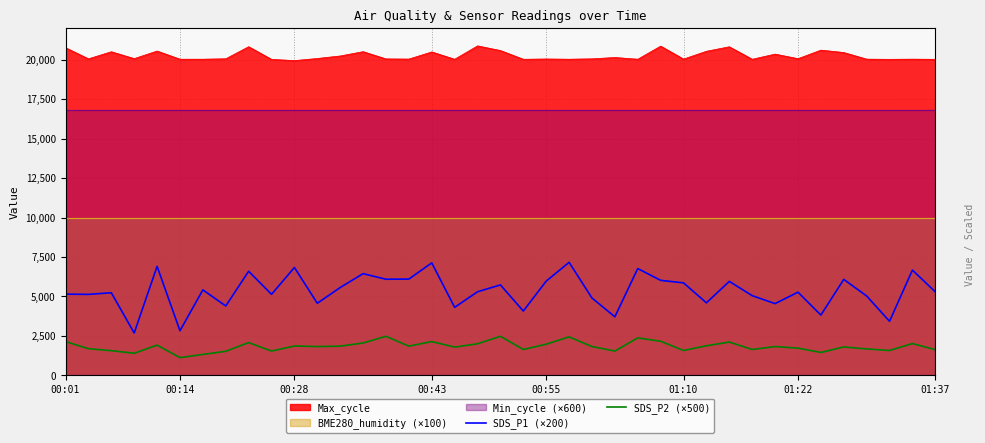

How many data points does each series have?

39